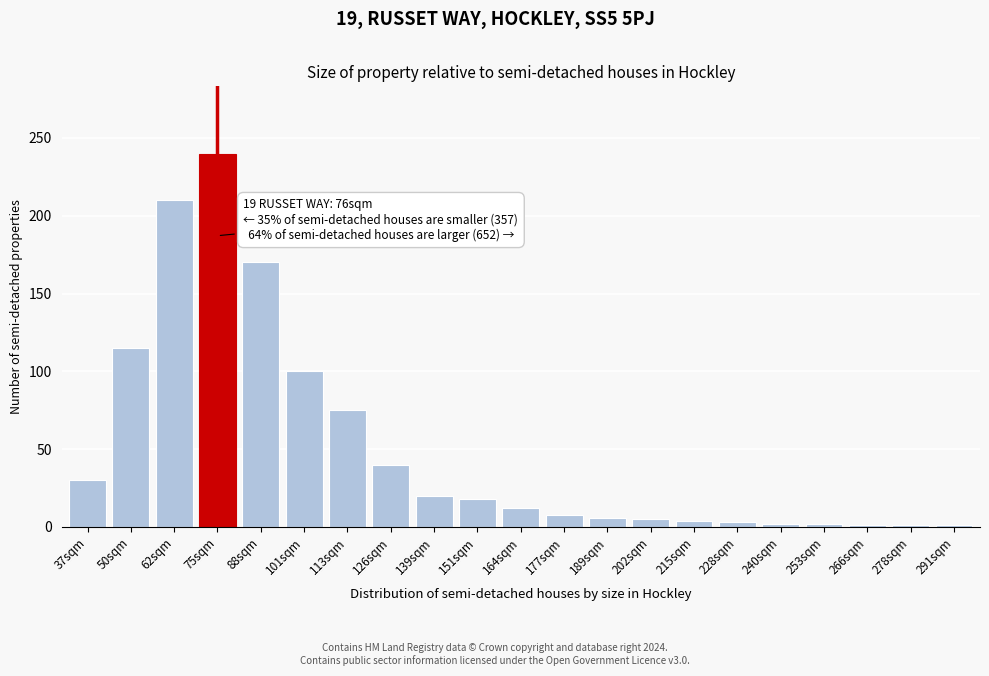

At which label is the value closest to 120?

50sqm